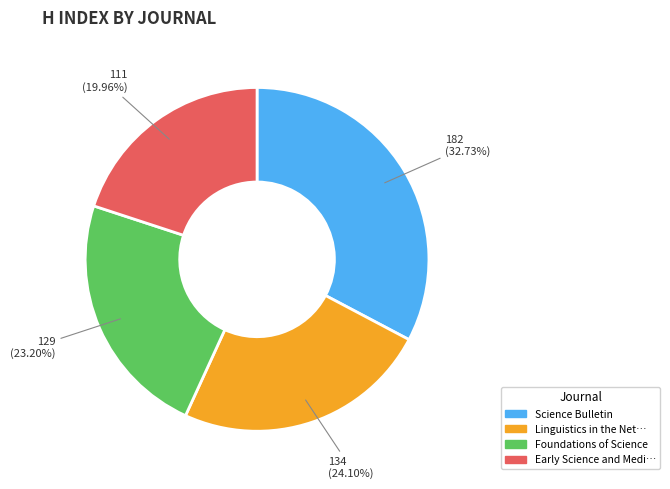

Does any single category account for the majority?

No